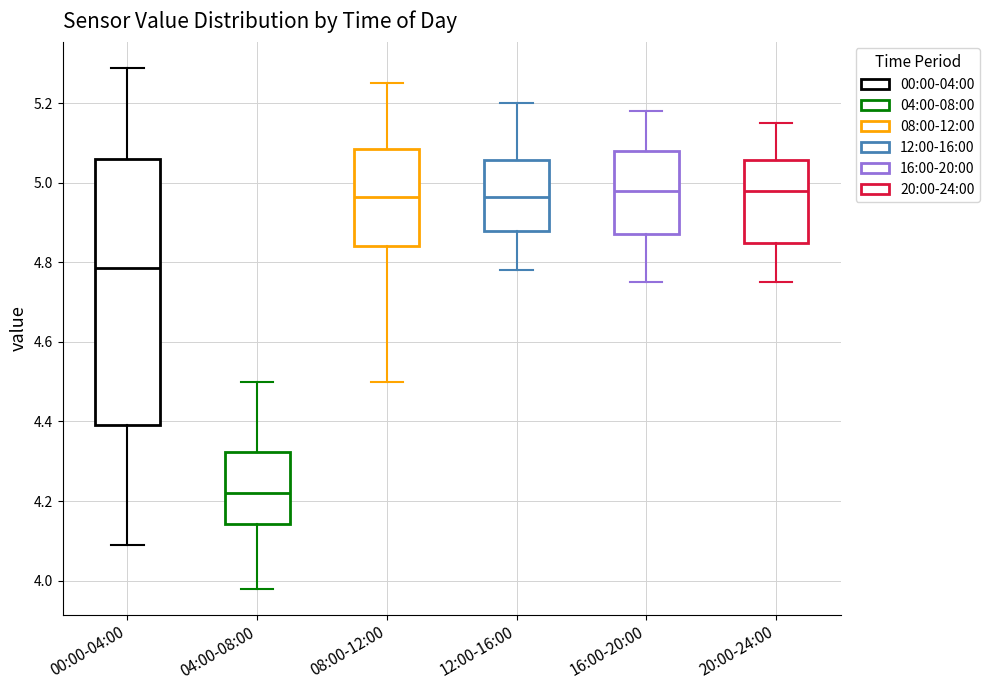

Which box is the tallest, from its lower edge to its upper edge?

00:00-04:00